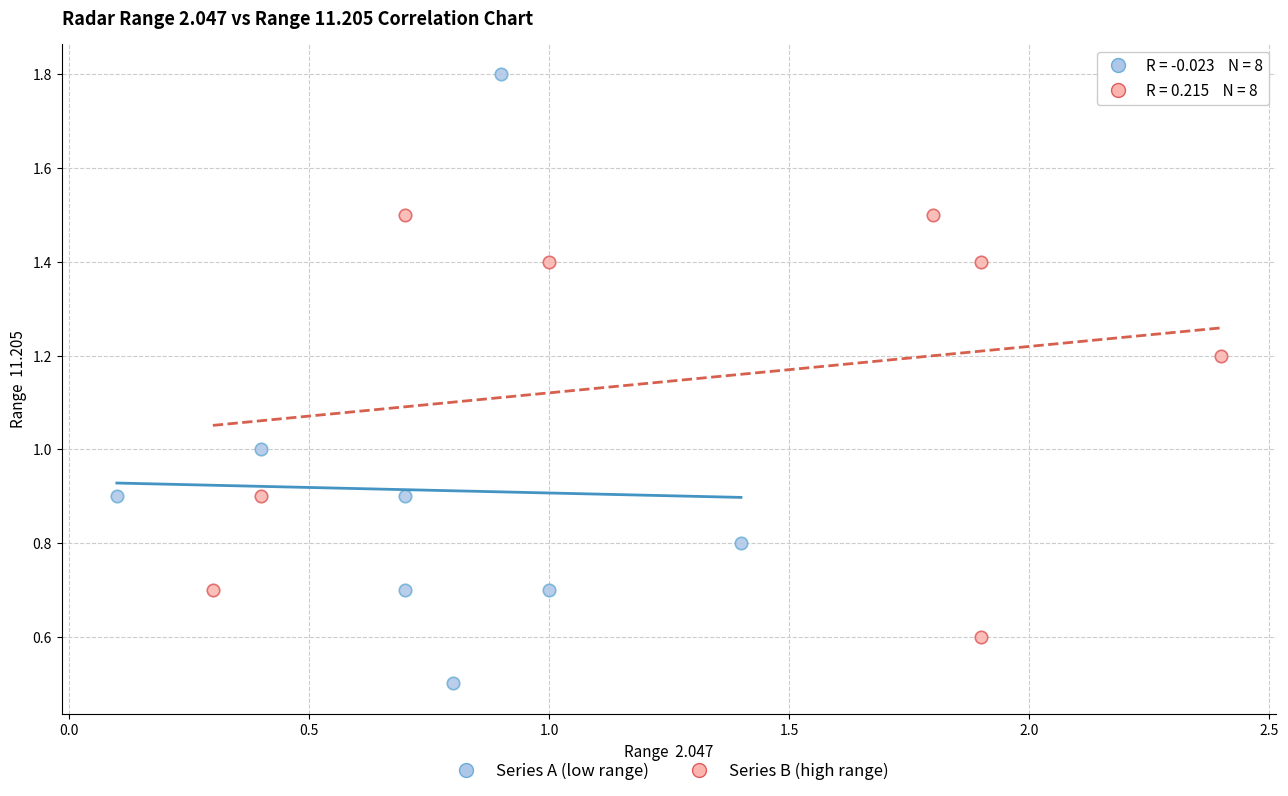

Which series reaches the maximum Y coordinate?

Series A (low range)